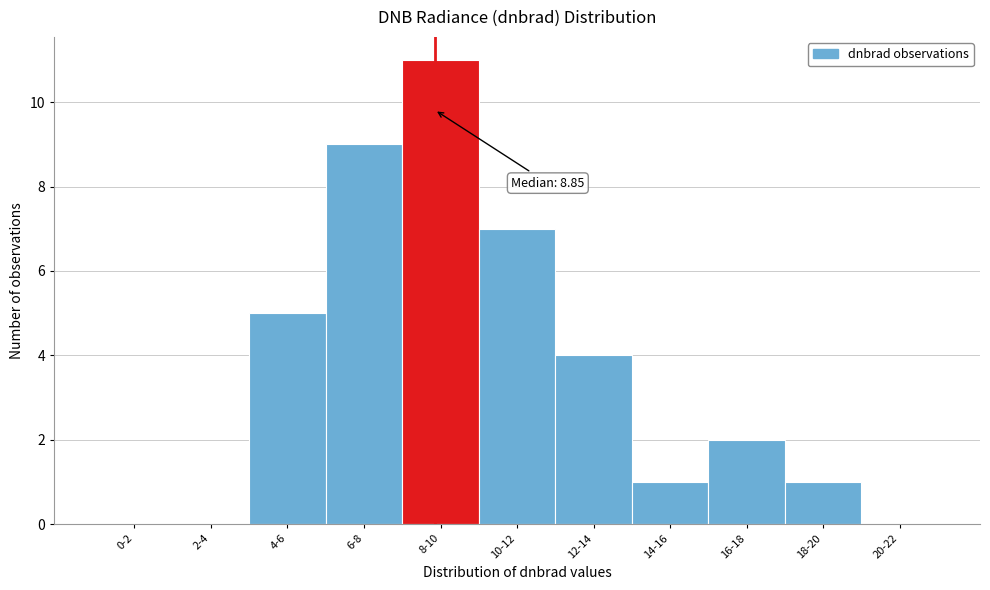

Which label corresponds to the largest value in the chart?

8-10